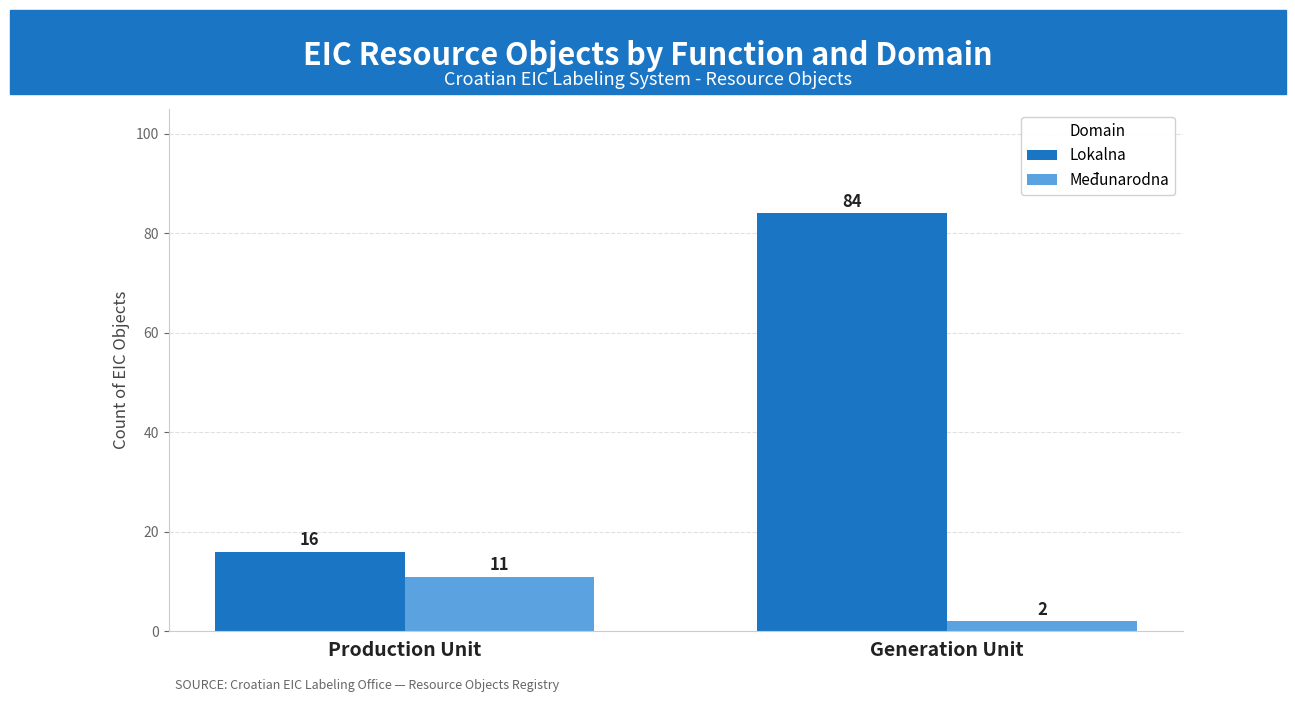

Where is Međunarodna nearest to the value 6?

Generation Unit